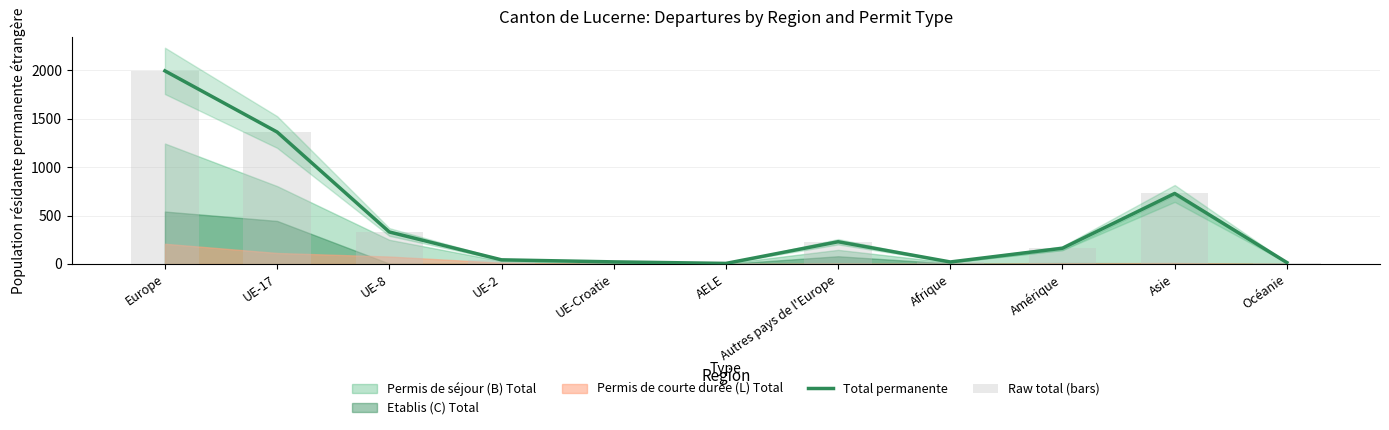

Reading left to right, what are all the values shown in this chart?

Total permanente: 1996	1364	331	43	22	6	230	21	163	729	15
Raw total (bars): 1996	1364	331	43	22	6	230	21	163	729	15